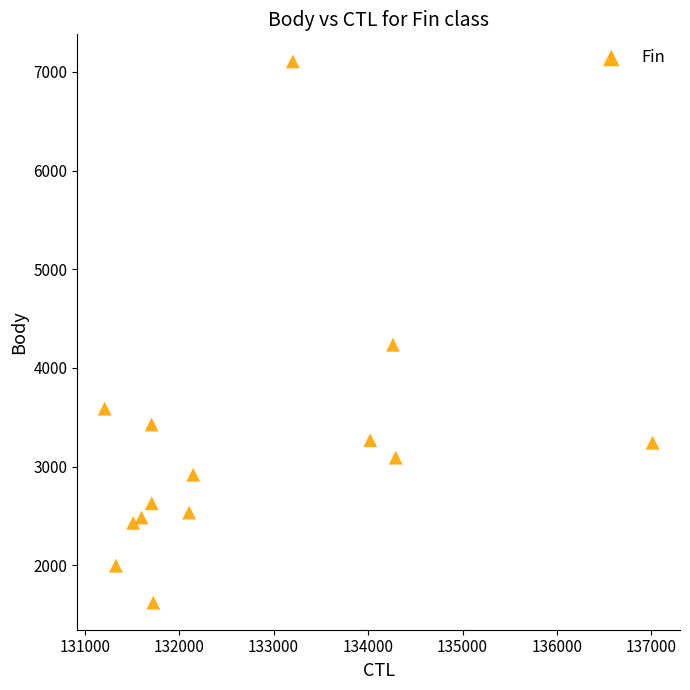

What is the range of X values (max minus min)?

5800